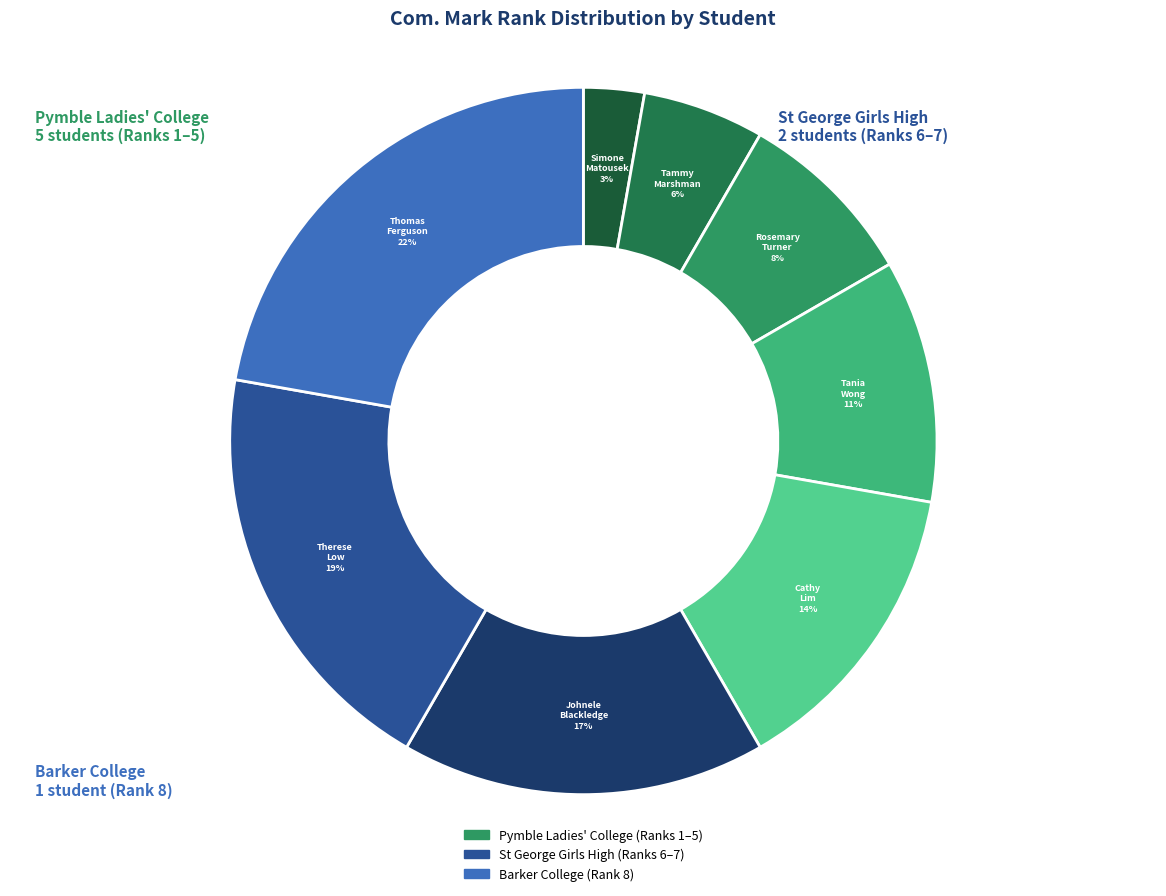

Count the number of slices in the pie.

8